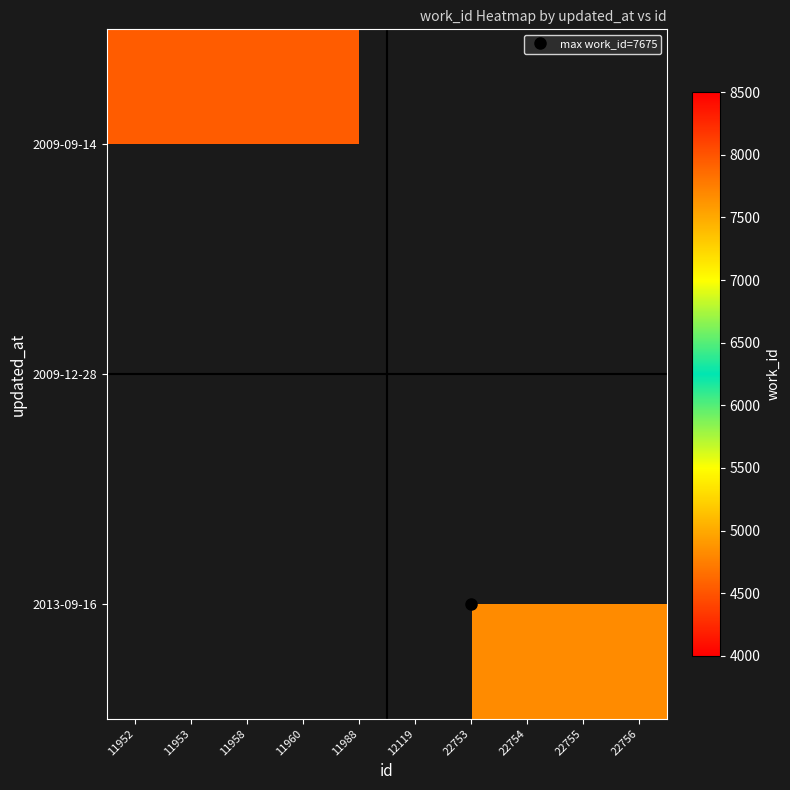

Count the number of categories in the chart.

10